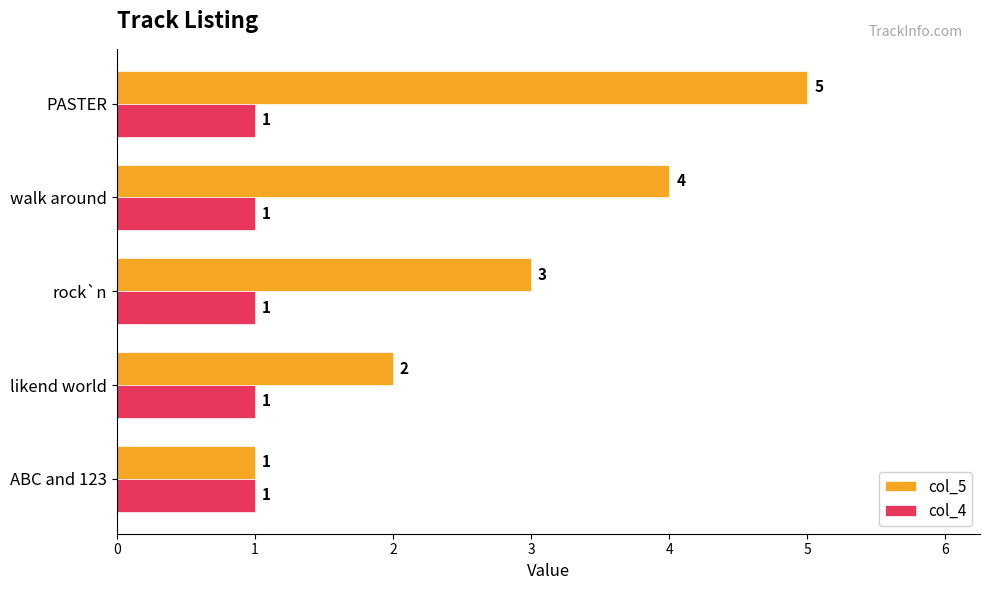

Which series changed the most between likend world and walk around?

col_5